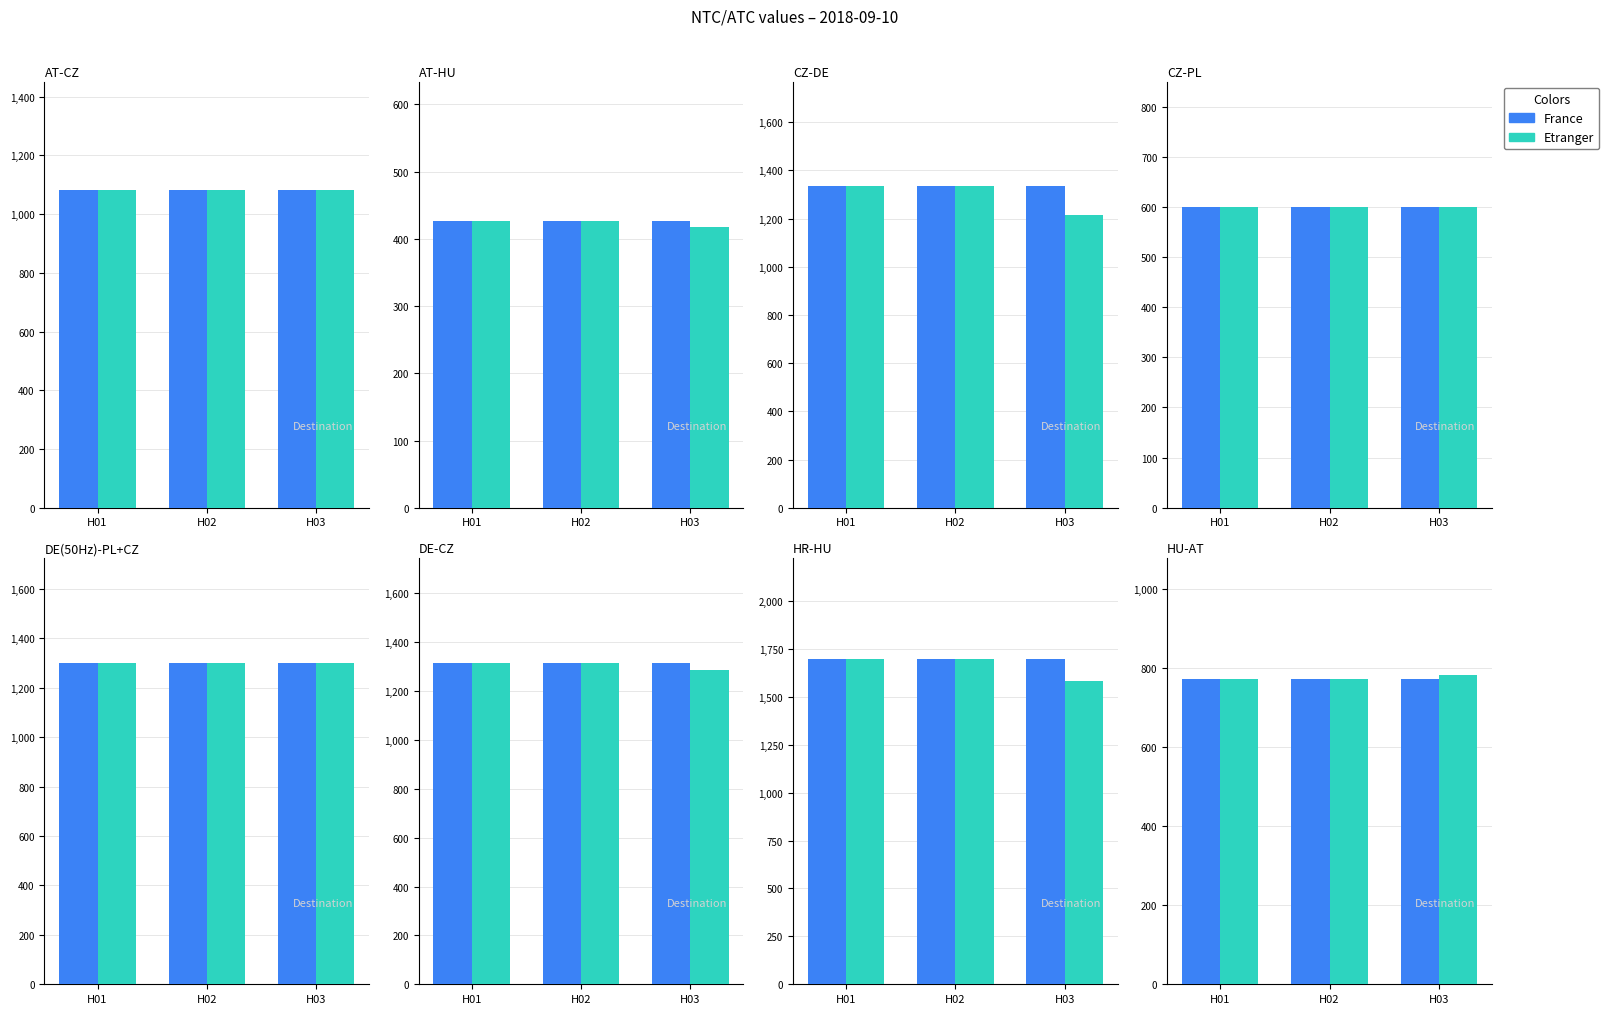

Count the Etranger values in the range 773 to 783.

3